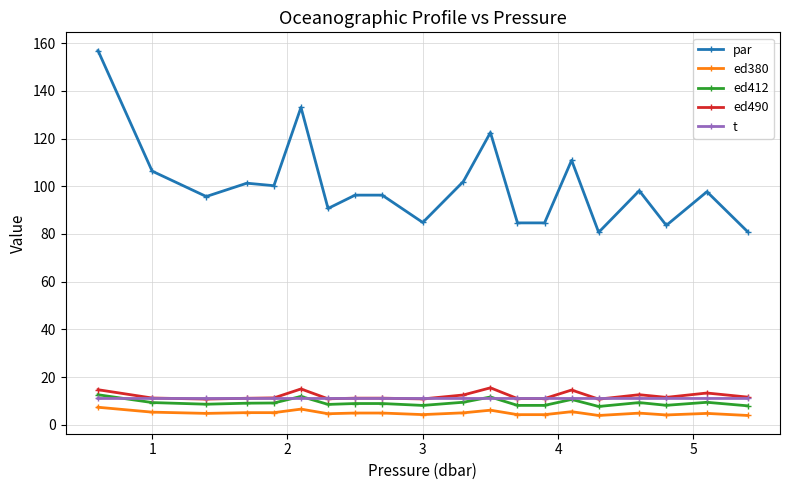

What is the highest value of the ed490 series?

15.5